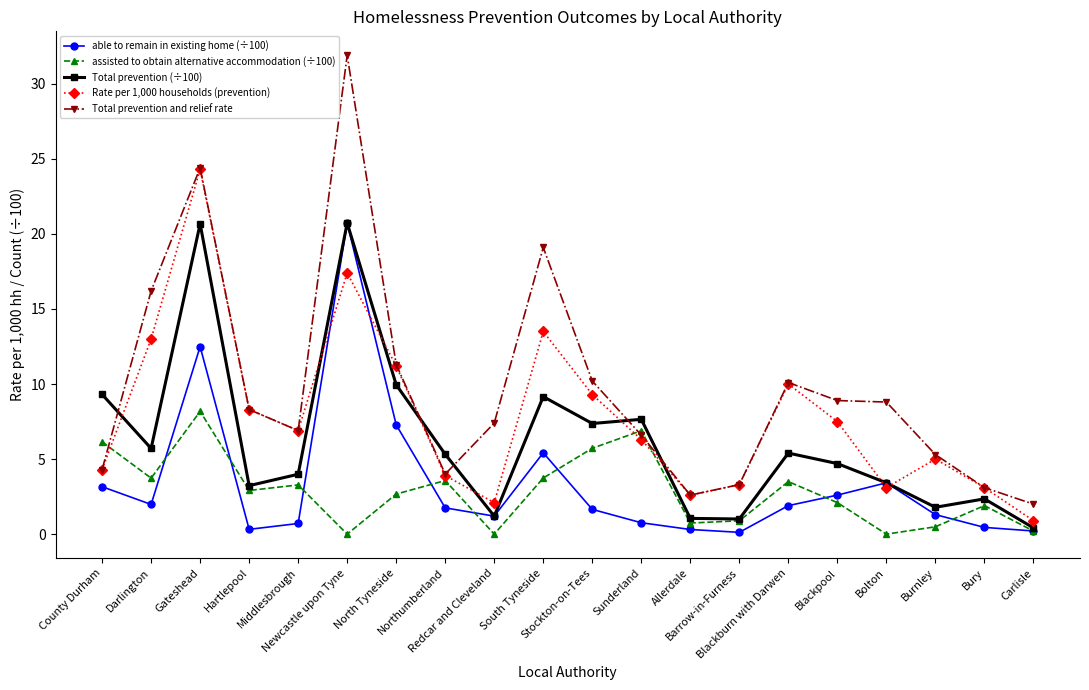

Is it true that Total prevention (÷100) equals 1.8 at Burnley?

True